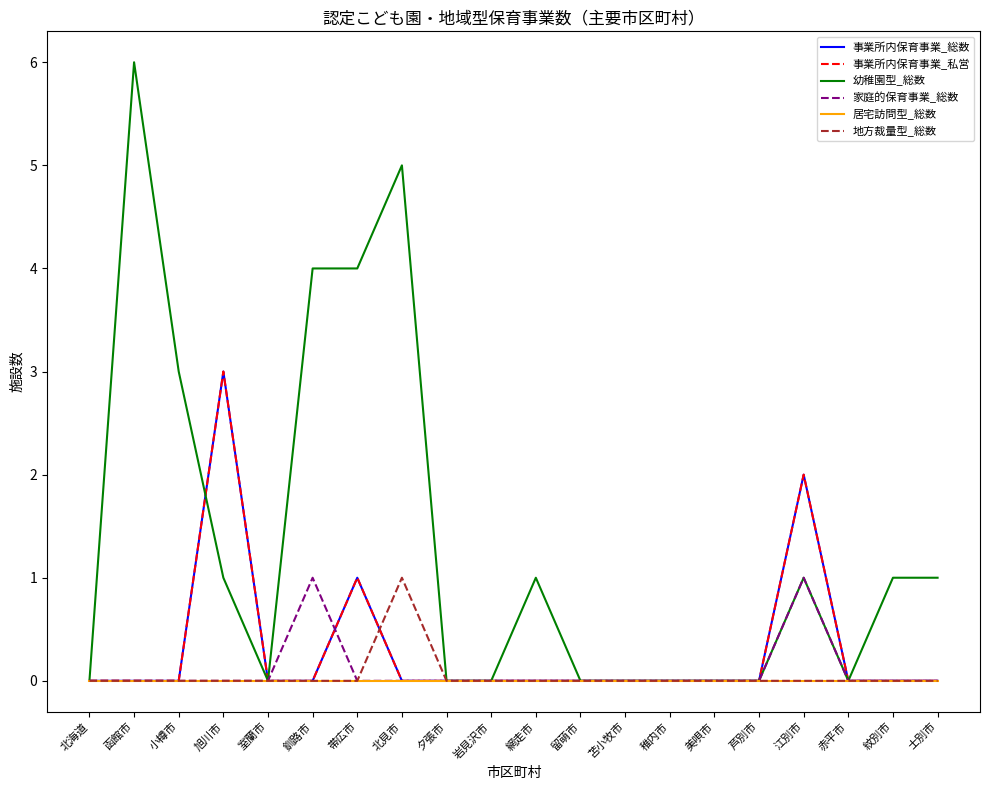

Where is 事業所内保育事業_総数 nearest to the value 1?

帯広市